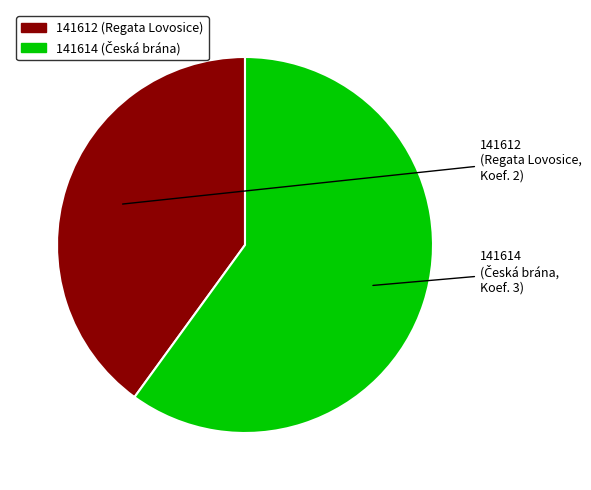

Do 141612 and 141614 together represent more than half of the pie?

Yes